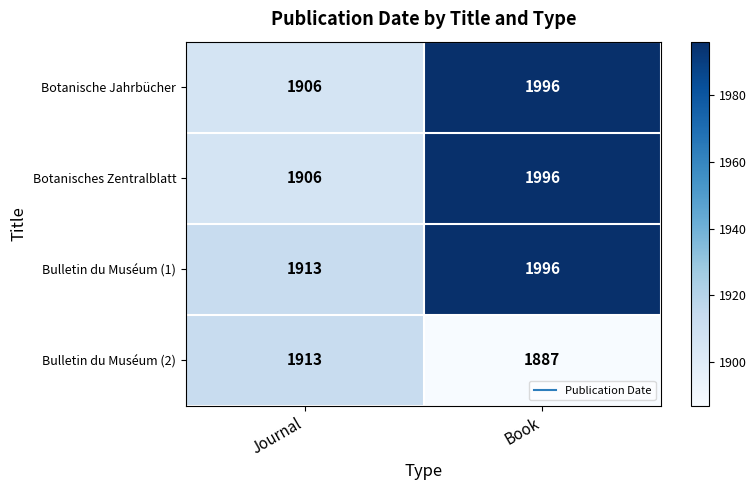

What is the difference between the highest and lowest values at Book?

109